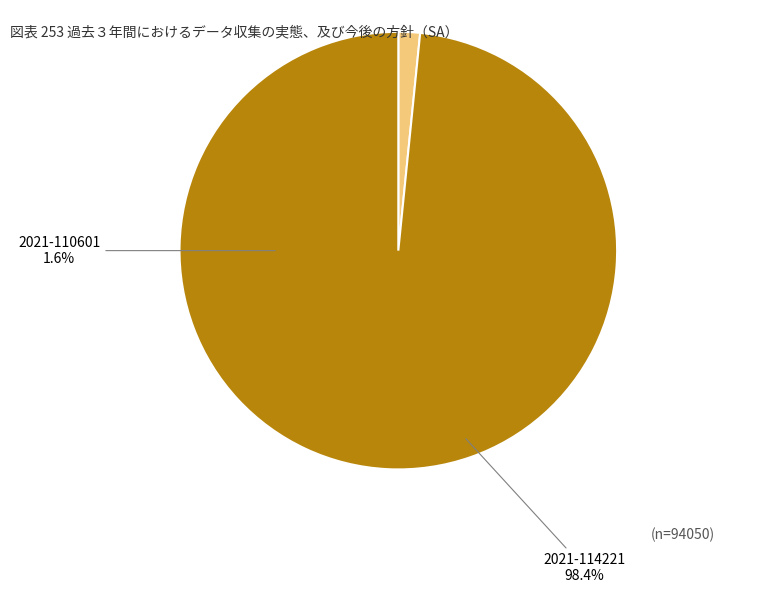

Is there any slice that represents more than half of the pie?

Yes